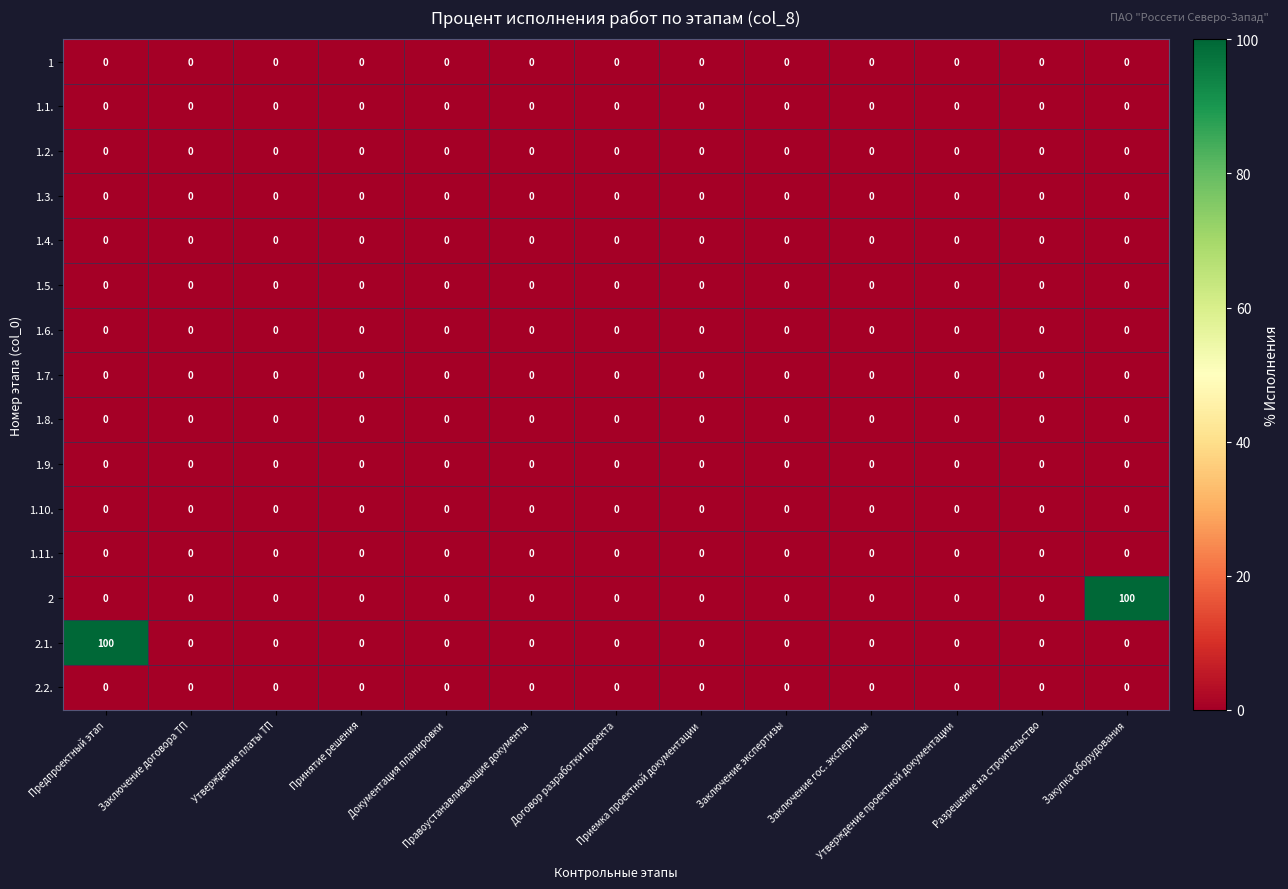

Count the number of data series in this chart.

15